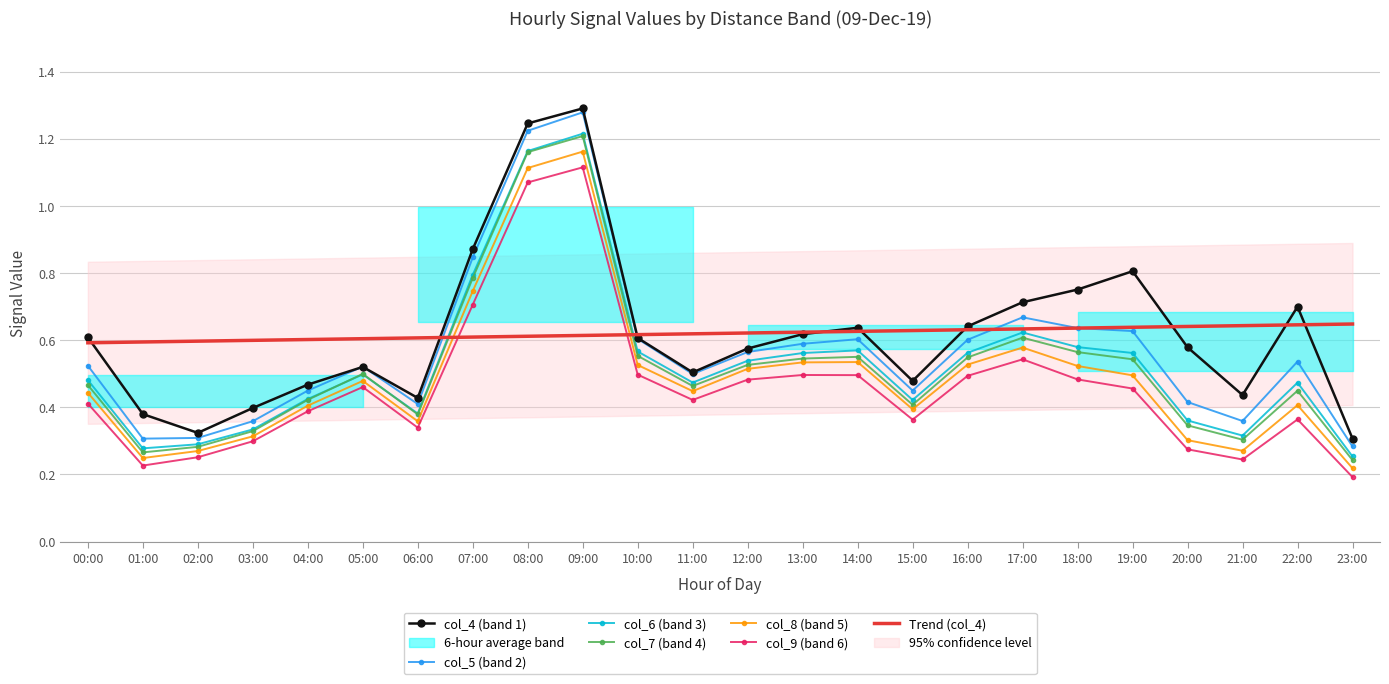

What is the greatest value displayed?

1.3